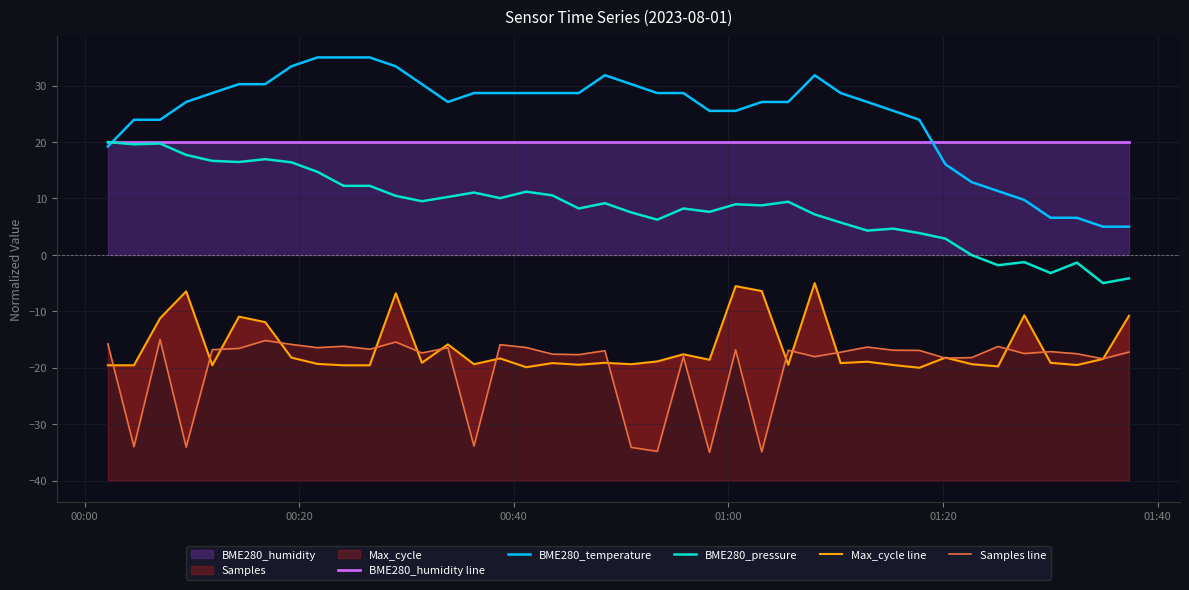

What is the maximum value for BME280_temperature?

35.0